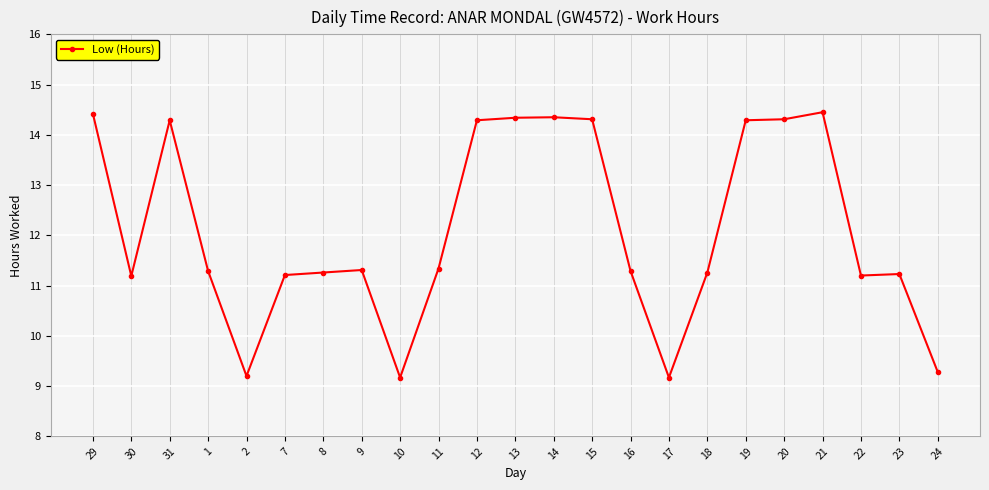

What is the label of the 13th point from the right?

12